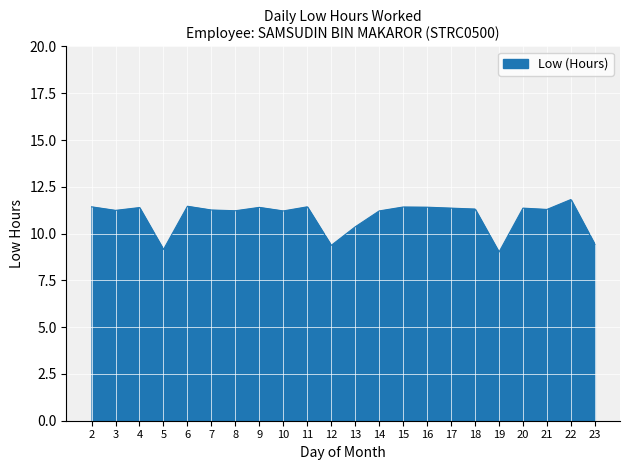

What is the minimum value shown in the chart?

9.0